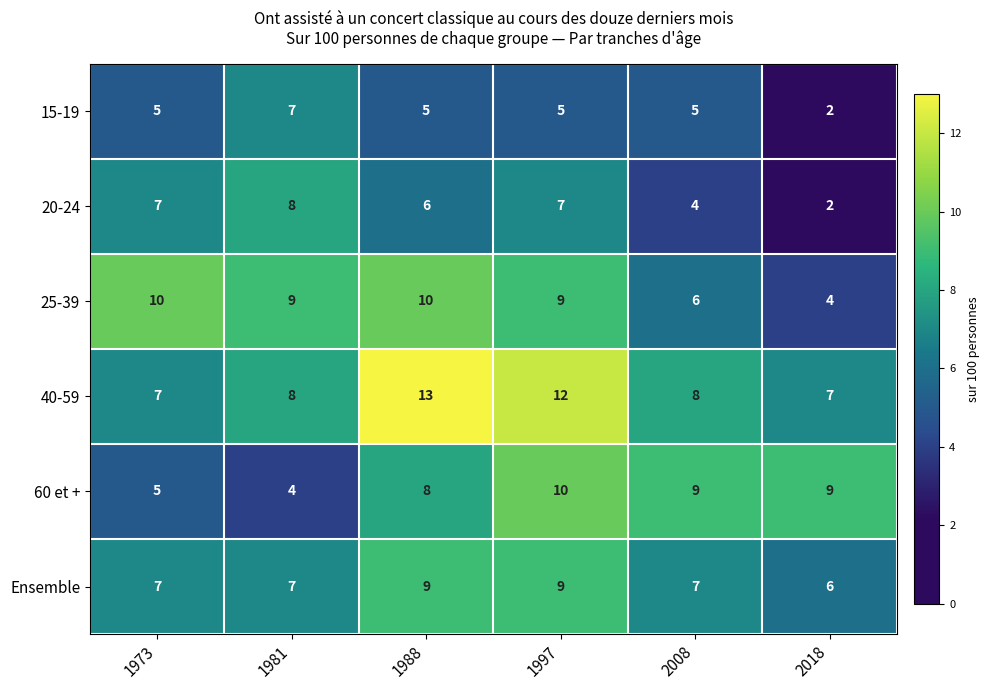

What is the sum of all 15-19 values?

29